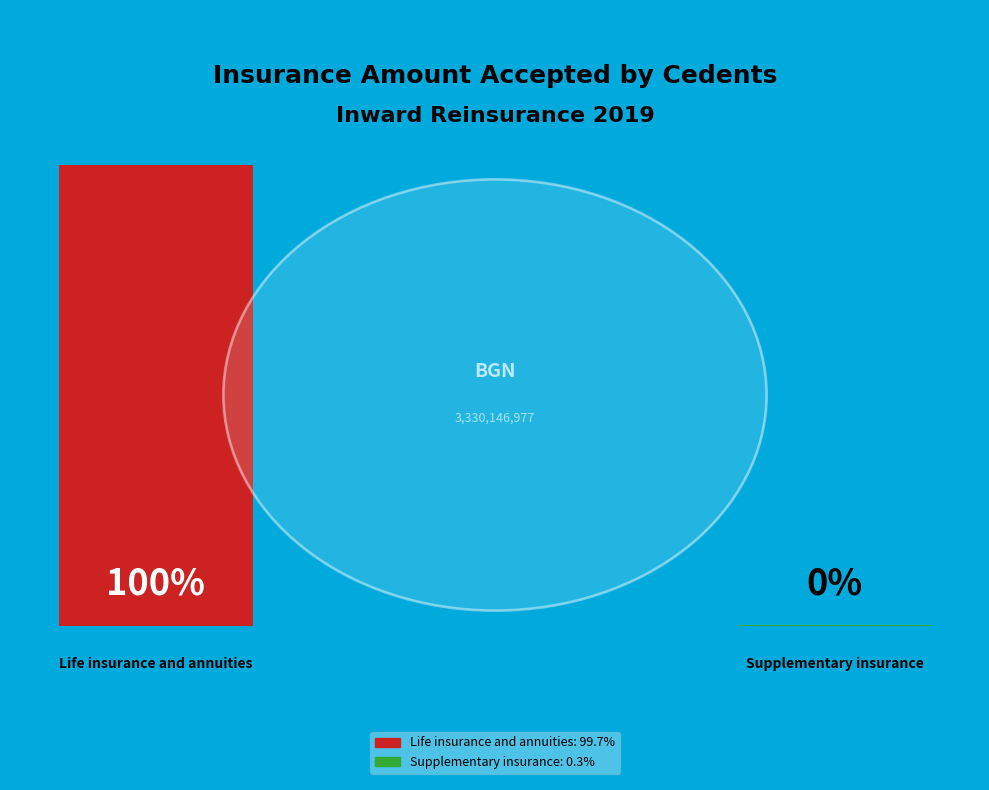

Which category has the biggest portion of the pie?

Life insurance and annuities